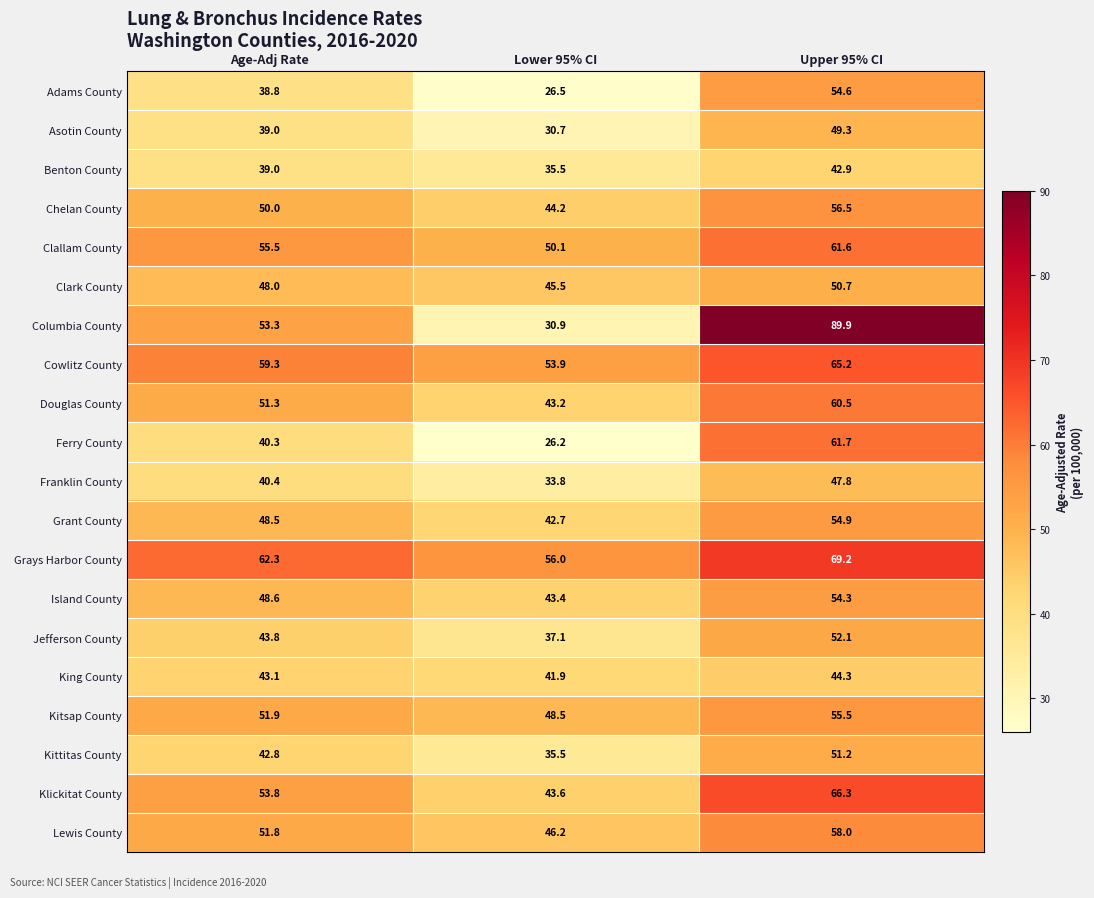

Which category has the lowest value in the Franklin County series?

Lower 95% CI